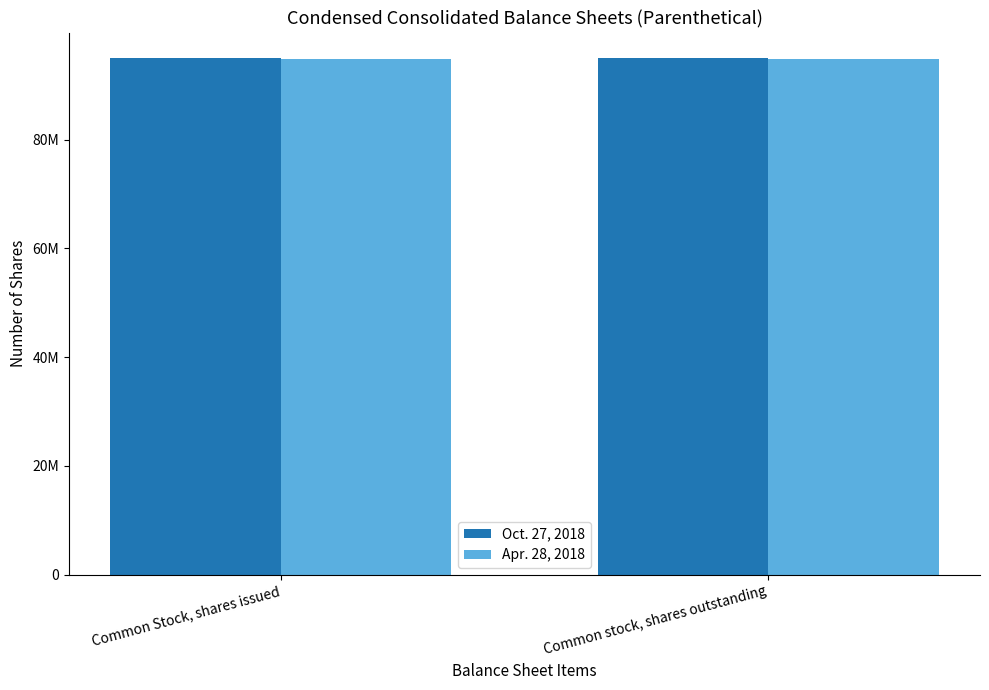

What are all the series names shown in the legend?

Oct. 27, 2018, Apr. 28, 2018